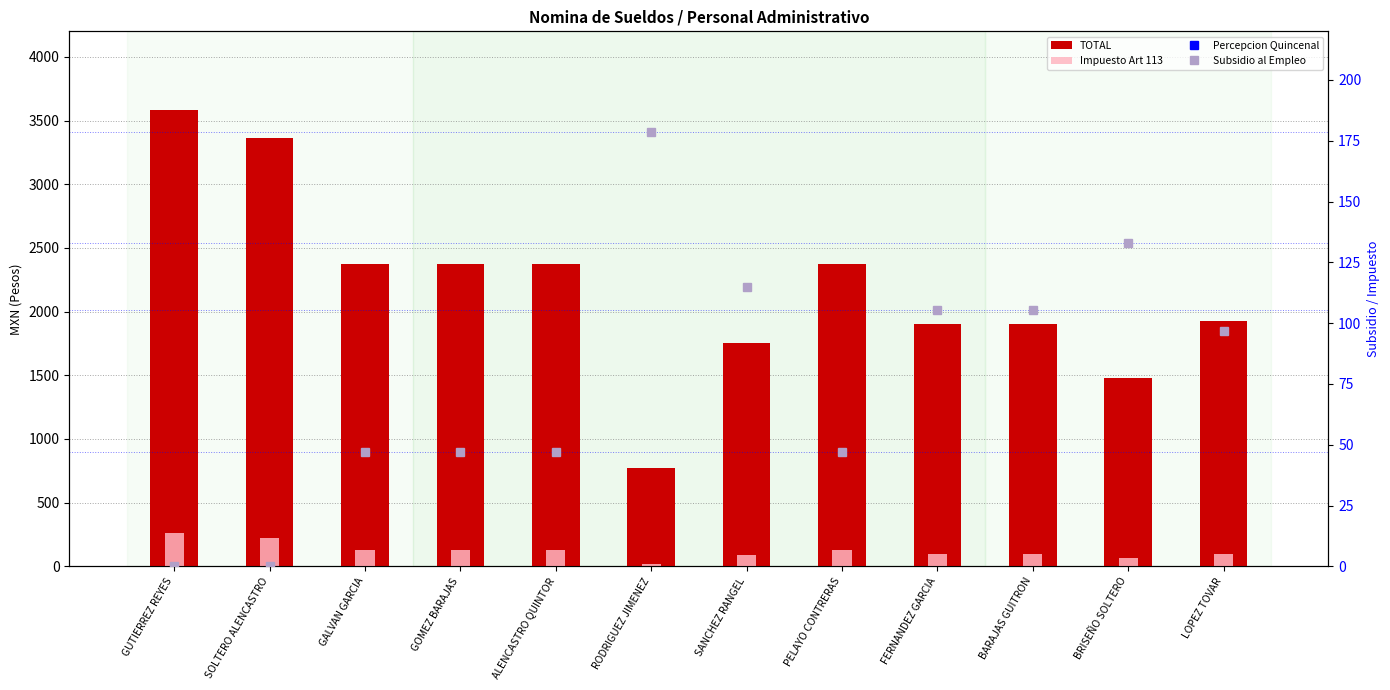

What value does the Percepcion Quincenal series have at LOPEZ TOVAR?

1740.8